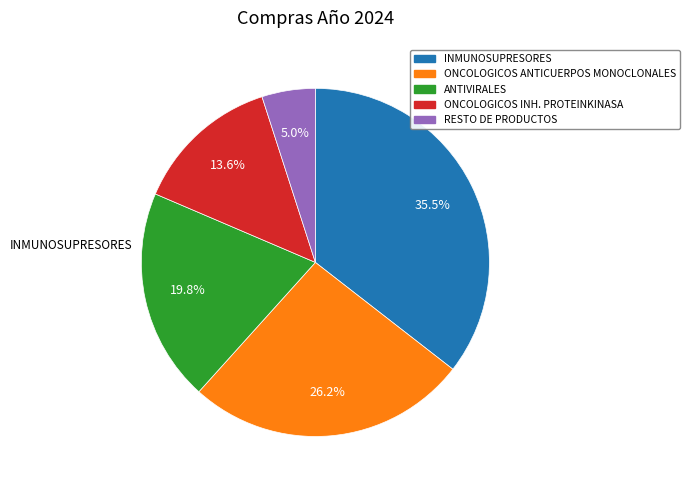

Which slice is the smallest?

RESTO DE PRODUCTOS